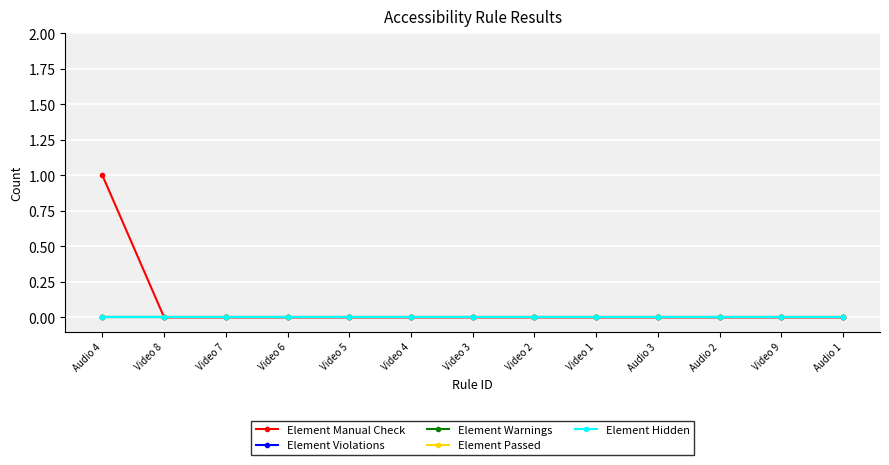

Rank the series by their maximum value, from highest to lowest.

Element Manual Check, Element Violations, Element Warnings, Element Passed, Element Hidden